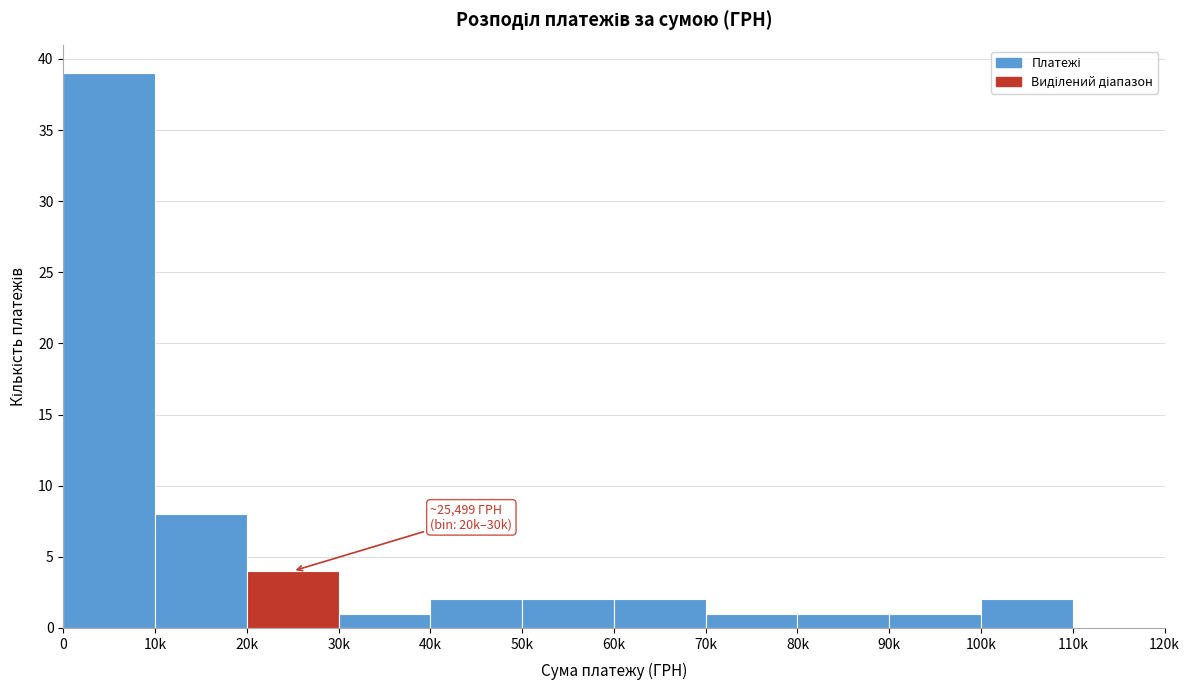

Reading right to left, extract all data points from this chart.

110k=0	100k=2	90k=1	80k=1	70k=1	60k=2	50k=2	40k=2	30k=1	20k=4	10k=8	0=39